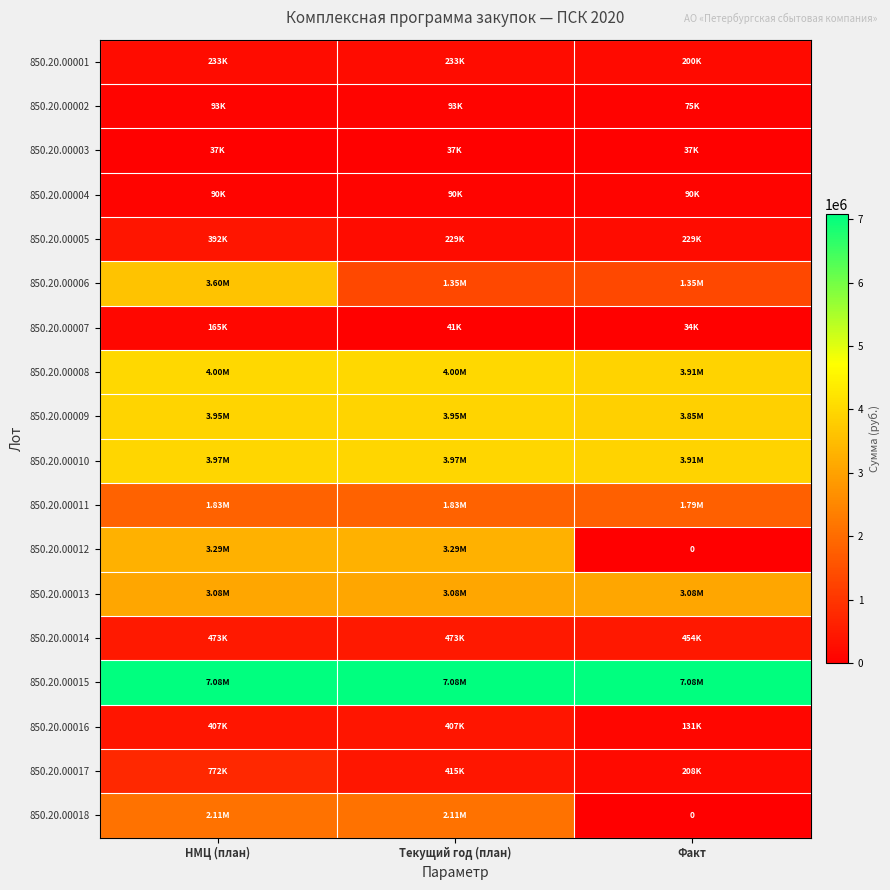

Is it true that 850.20.00006 equals 1350621.0 at Факт?

True